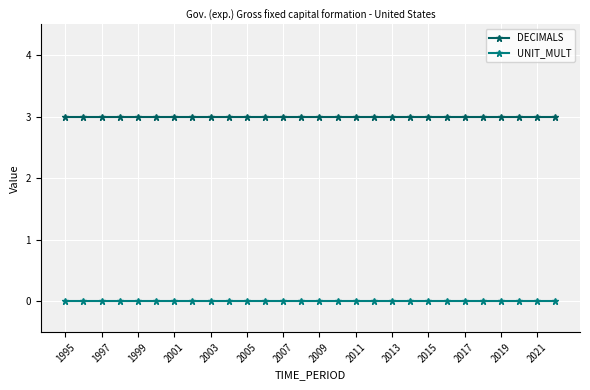

How many series are shown in this chart?

2